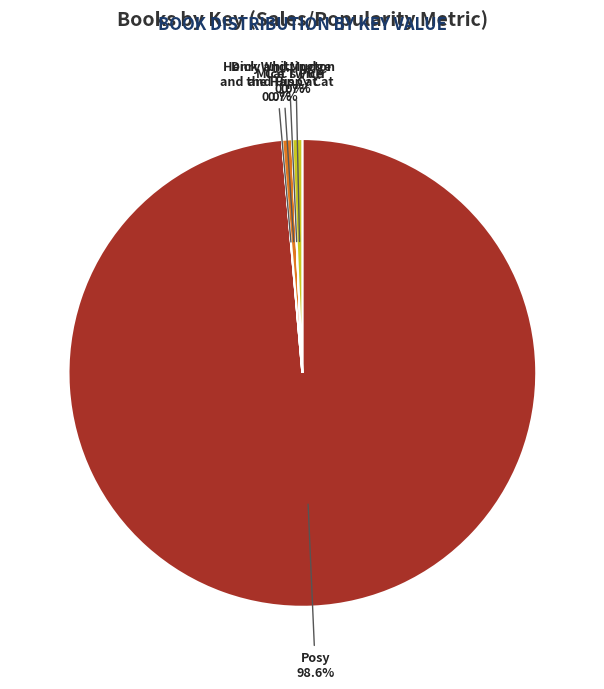

What is the largest slice in the pie chart?

Posy